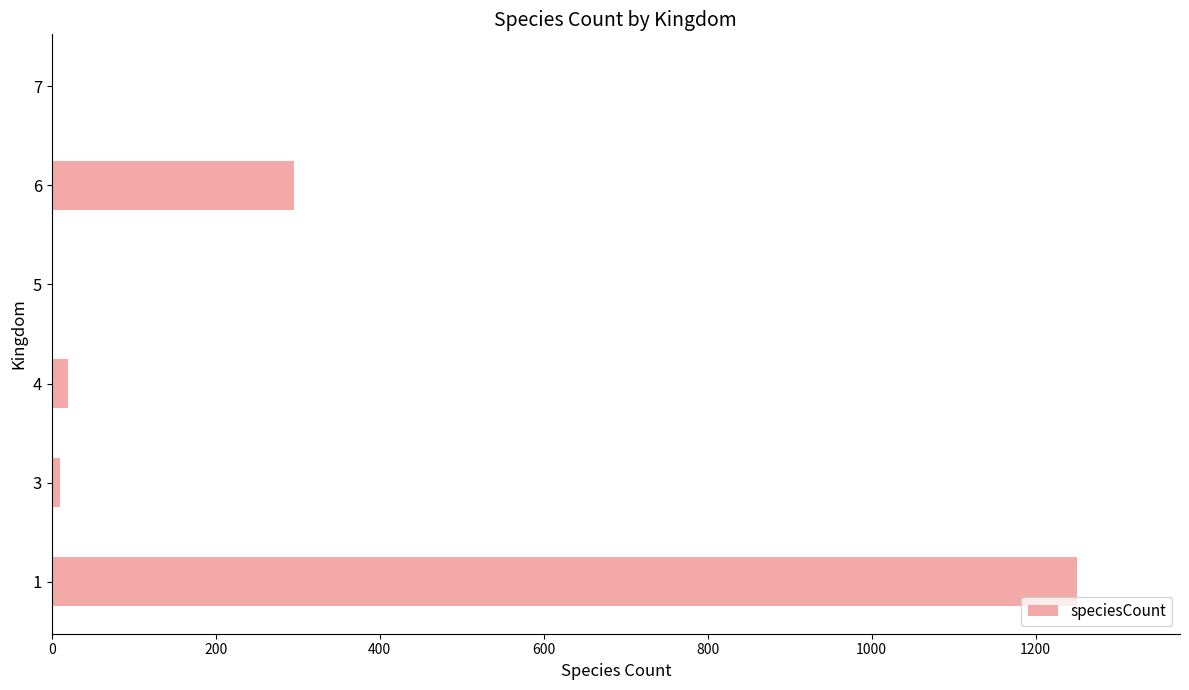

Where is the data nearest to the value 626?

6